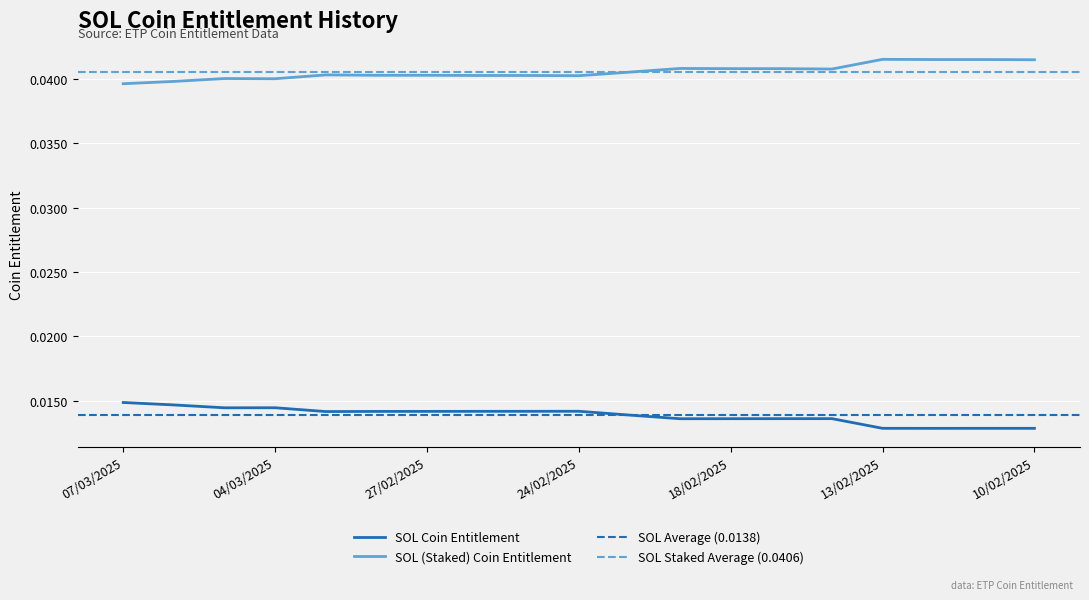

Is the value of SOL (Staked) Coin Entitlement at 28/02/2025 greater than the value of SOL Coin Entitlement at 05/03/2025?

Yes